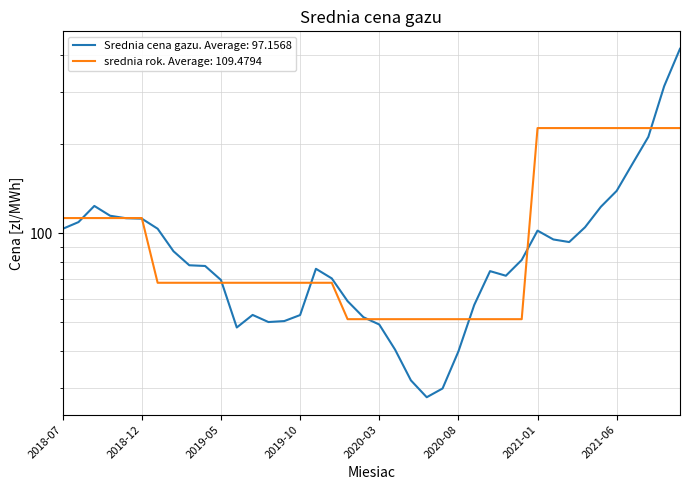

List the labels in order of srednia rok [zl/MWh] value, smallest first.

2020-01, 2020-02, 2020-03, 2020-04, 2020-05, 2020-06, 2020-07, 2020-08, 2020-09, 2020-10, 2020-11, 2020-12, 2019-01, 2019-02, 2019-03, 2019-04, 2019-05, 2019-06, 2019-07, 2019-08, 2019-09, 2019-10, 2019-11, 2019-12, 2018-07, 2018-08, 2018-09, 2018-10, 2018-11, 2018-12, 2021-01, 2021-02, 2021-03, 2021-04, 2021-05, 2021-06, 2021-07, 2021-08, 2021-09, 2021-10